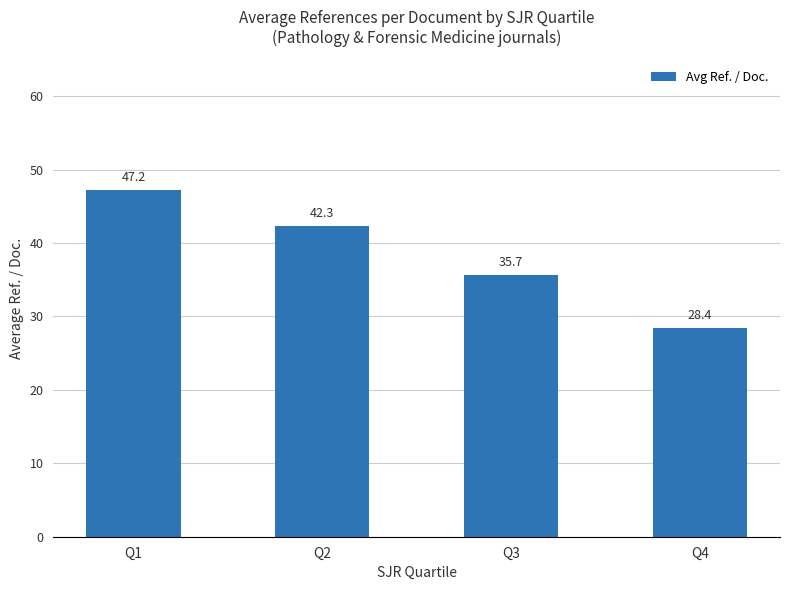

What is the value of the 3rd bar from the left?

35.7